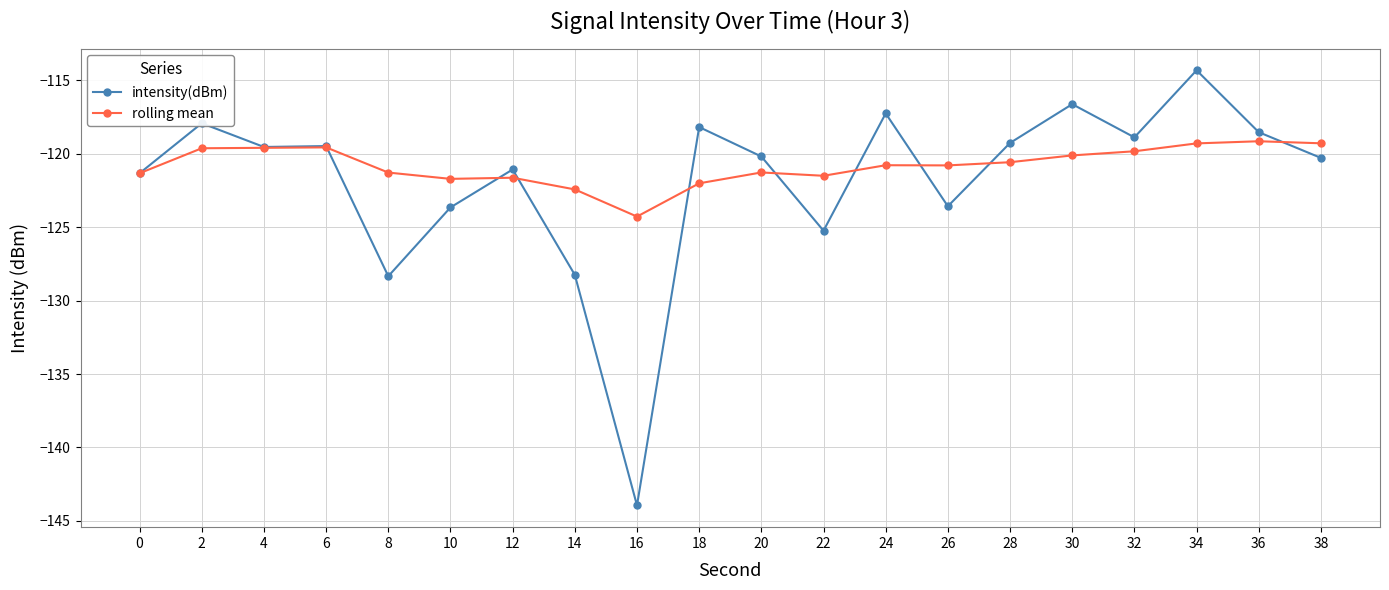

Does the chart have visible grid lines?

Yes